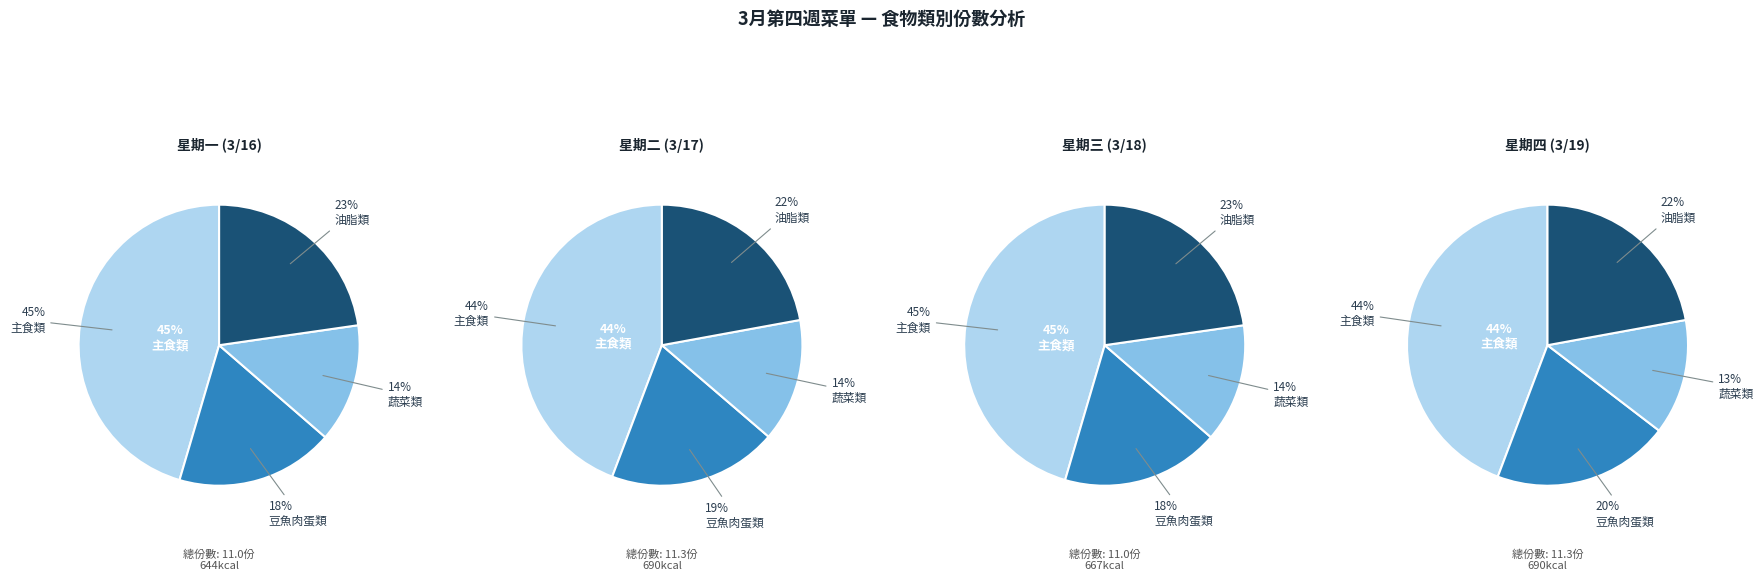

Between 主食類 and 蔬菜類, which is larger?

主食類